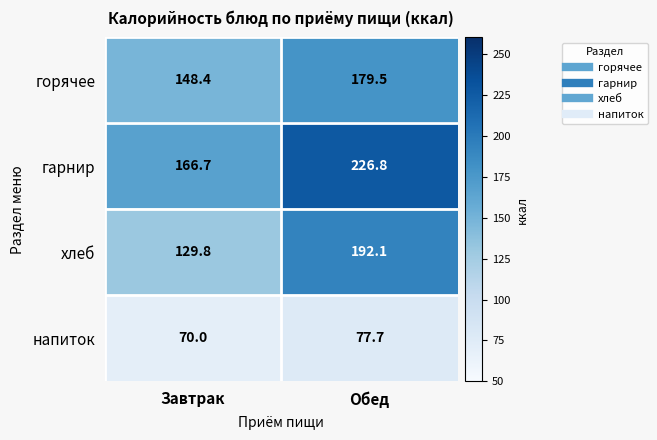

Rank the series at Завтрак from highest to lowest value.

гарнир, горячее, хлеб, напиток